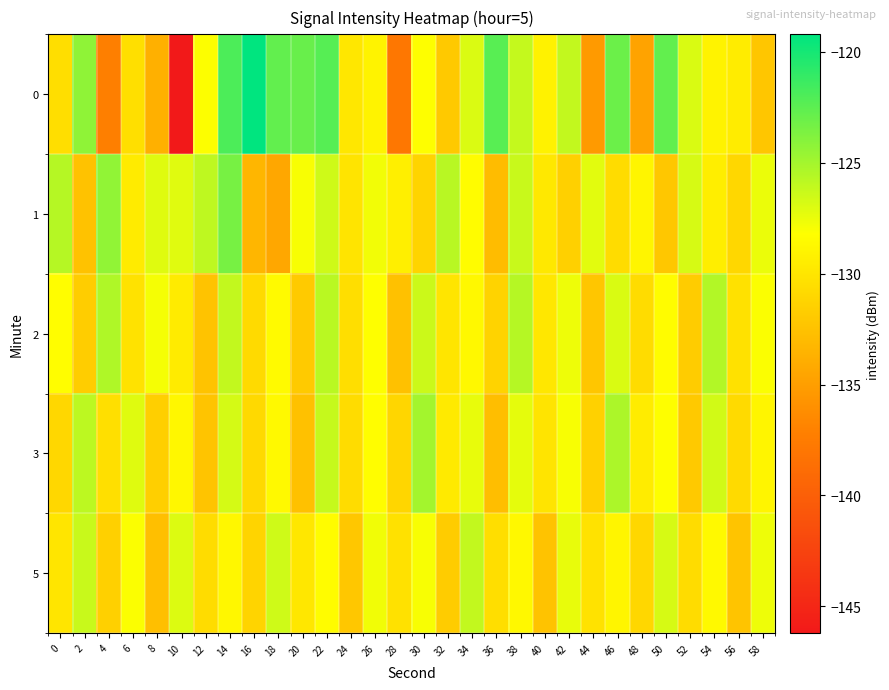

What is the total value across all series at 6?

-645.4